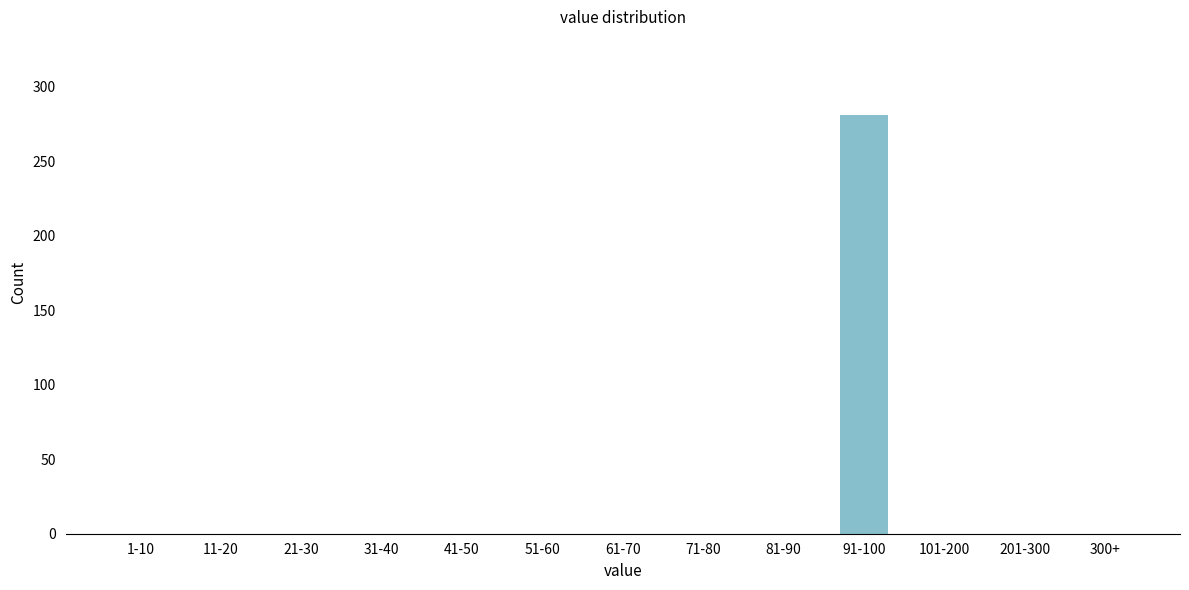

Reading left to right, extract all data points from this chart.

1-10=0	11-20=0	21-30=0	31-40=0	41-50=0	51-60=0	61-70=0	71-80=0	81-90=0	91-100=281	101-200=0	201-300=0	300+=0